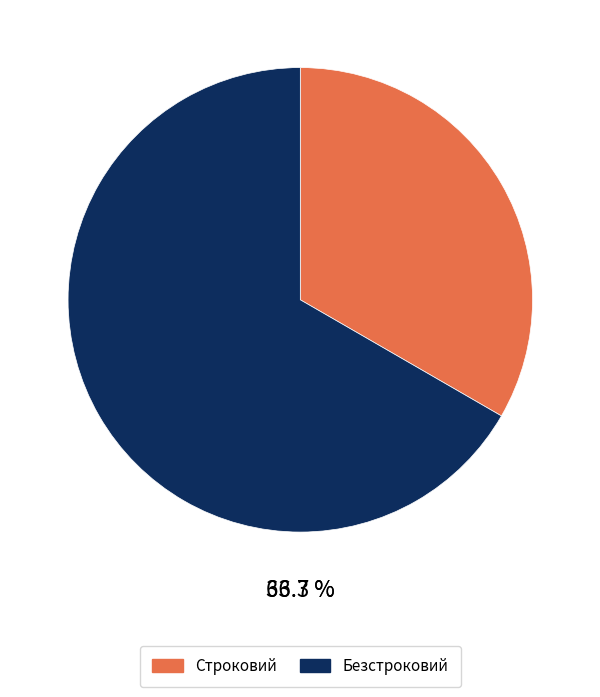

Is there a majority slice in this chart?

Yes